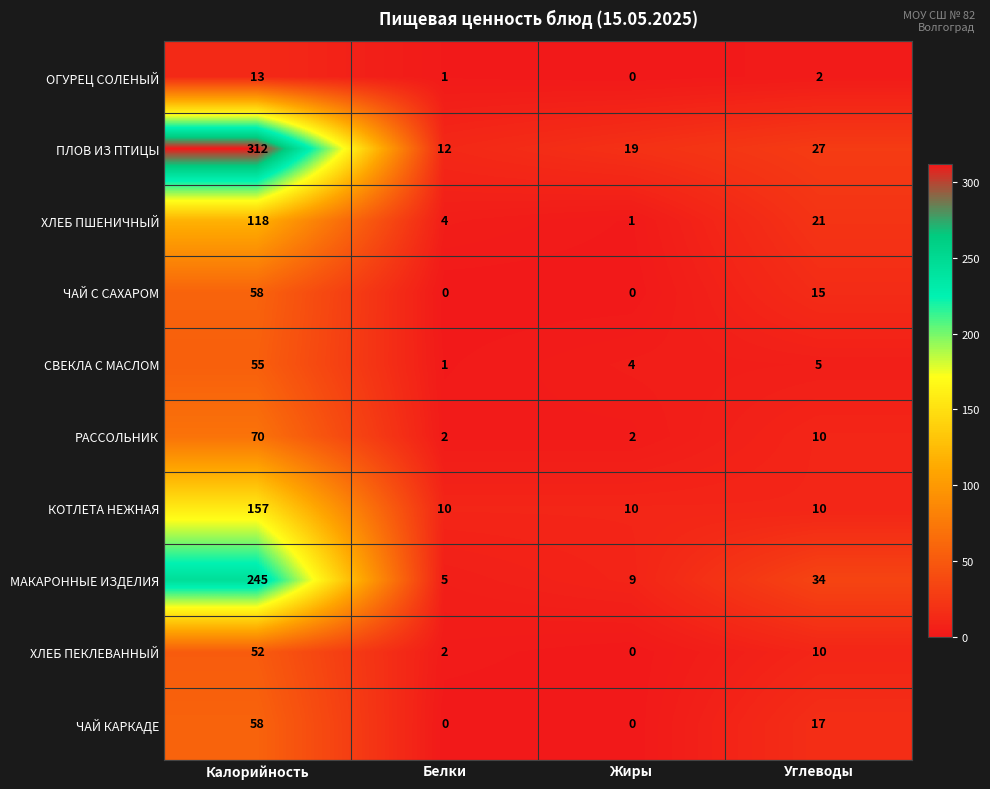

Which series has the largest total across all categories?

ПЛОВ ИЗ ПТИЦЫ